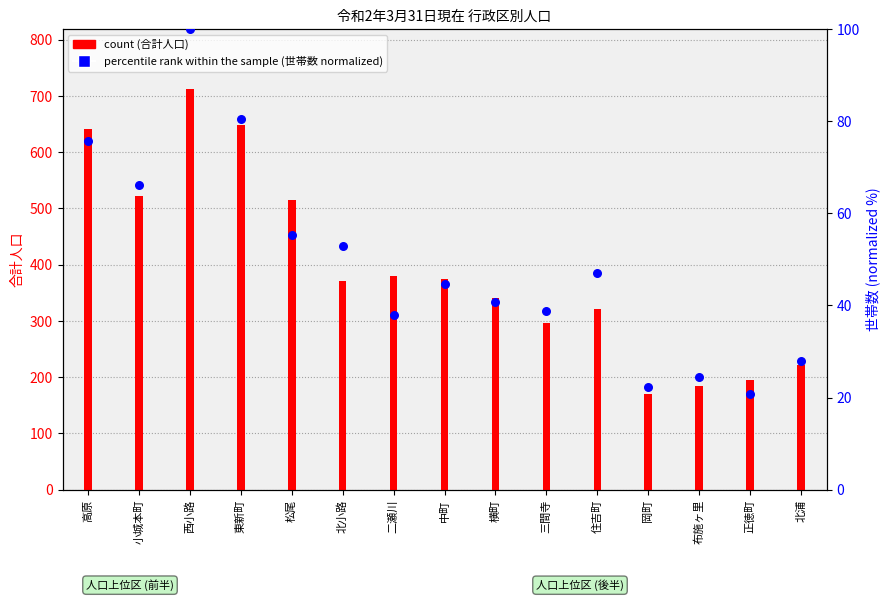

Which series reaches the maximum Y coordinate?

count